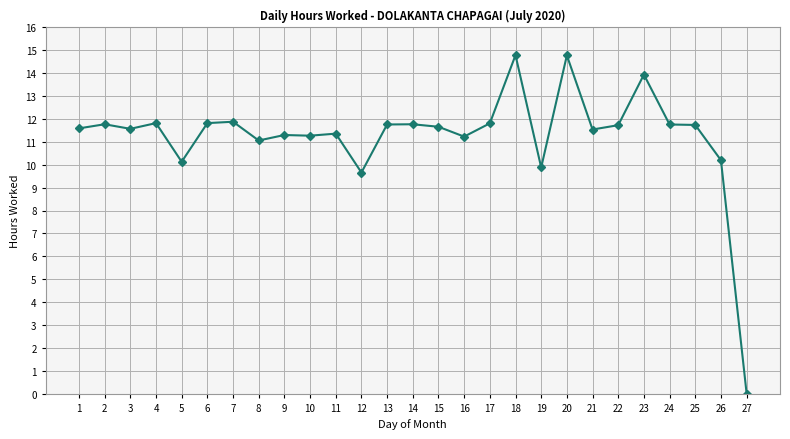

The chart shows a value of 11.2 at 16. True or false?

True